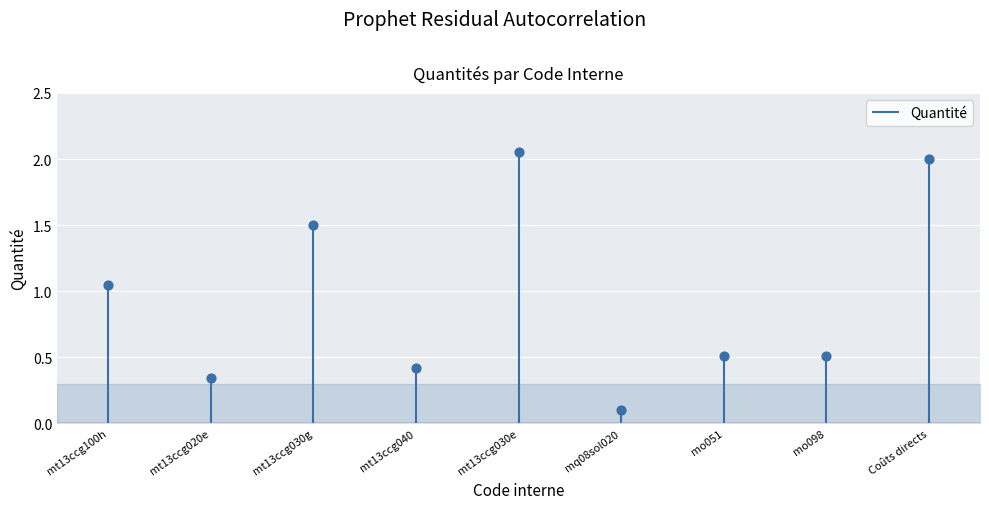

Which has a higher value, Coûts directs or mt13ccg020e?

Coûts directs